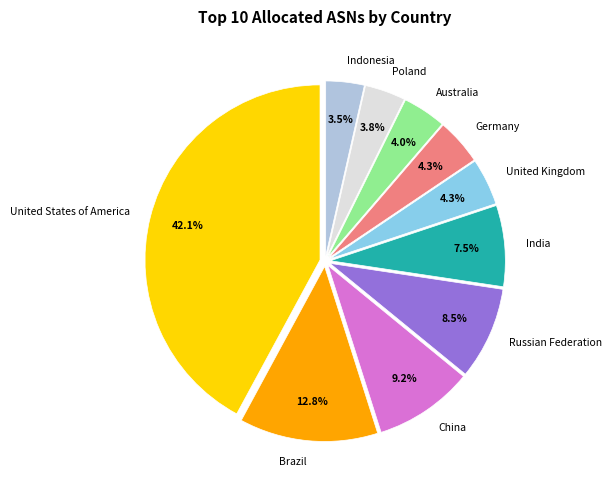

How much of the chart is everything except India?

92.5%